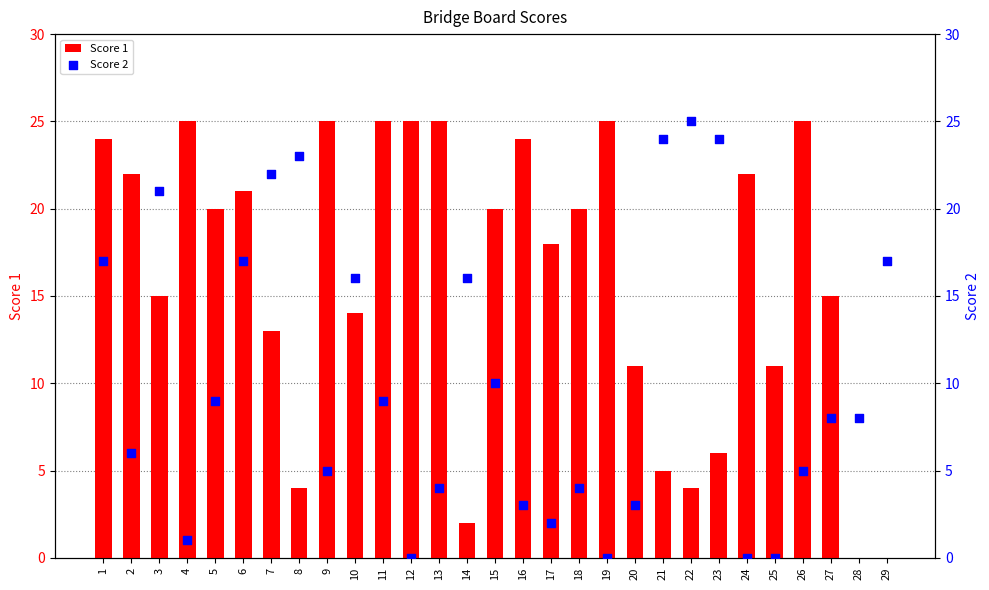

What are all the series names shown in the legend?

Score 1, Score 2